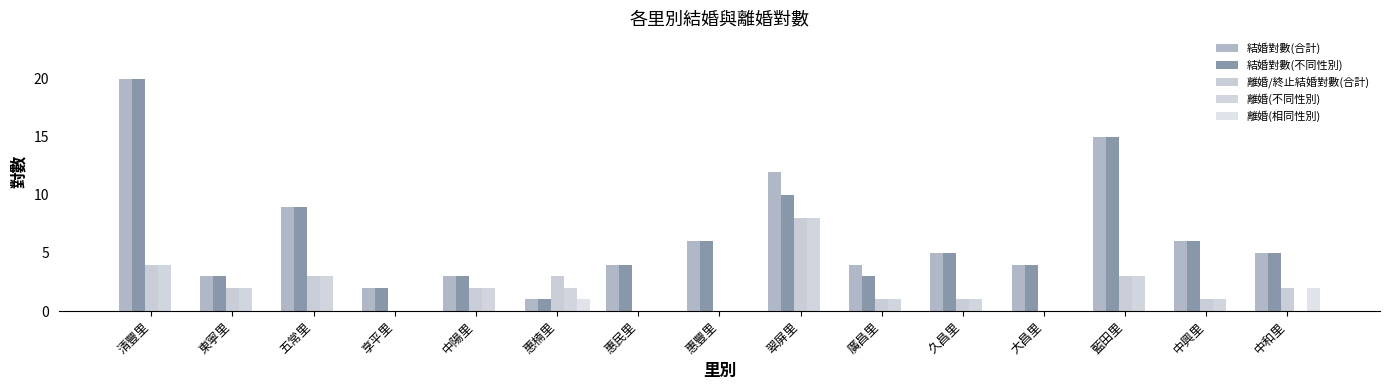

The value of 離婚/終止結婚對數(合計) at 五常里 is 3. True or false?

True